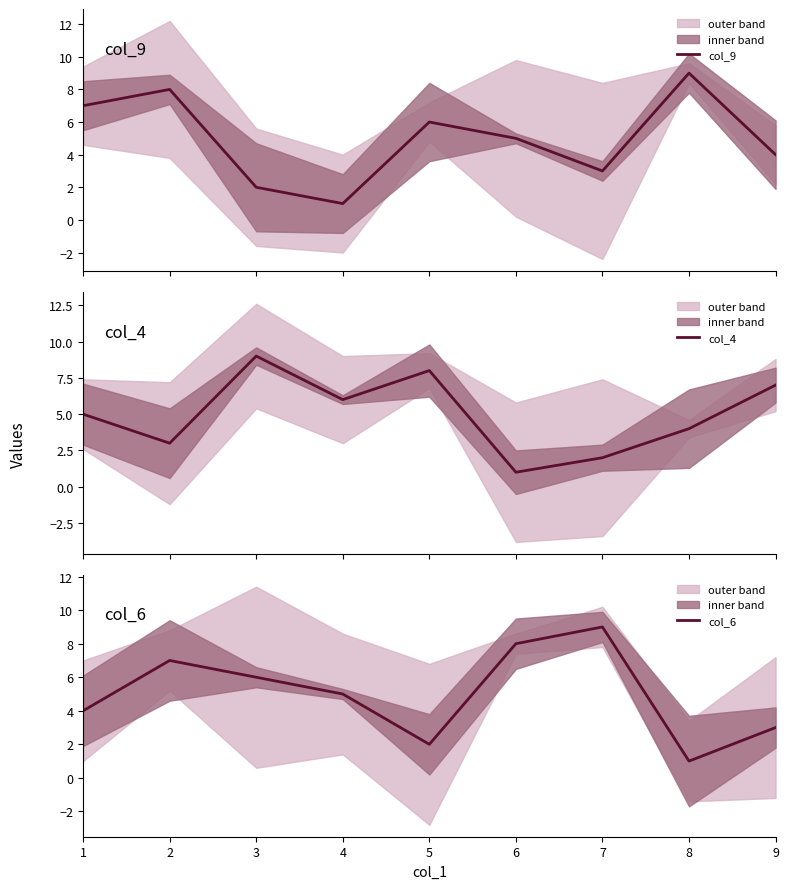

Is it true that col_4 equals 5 at 2?

False